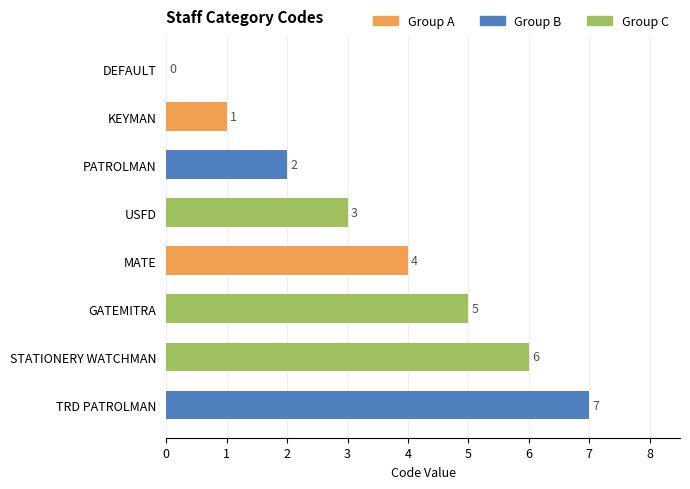

Count the number of data series in this chart.

1